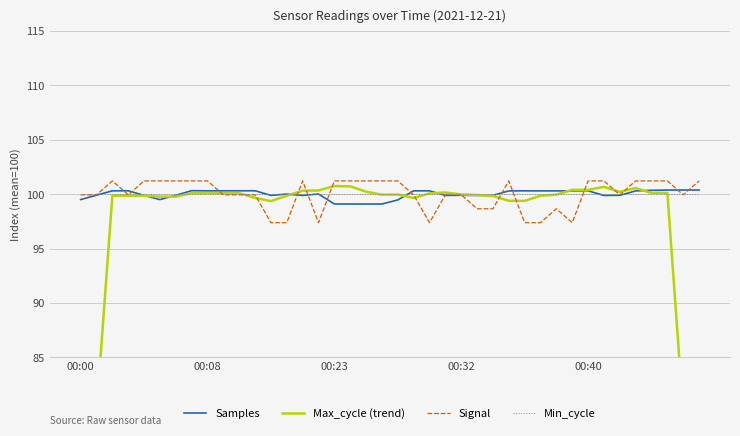

Count the number of data series in this chart.

4